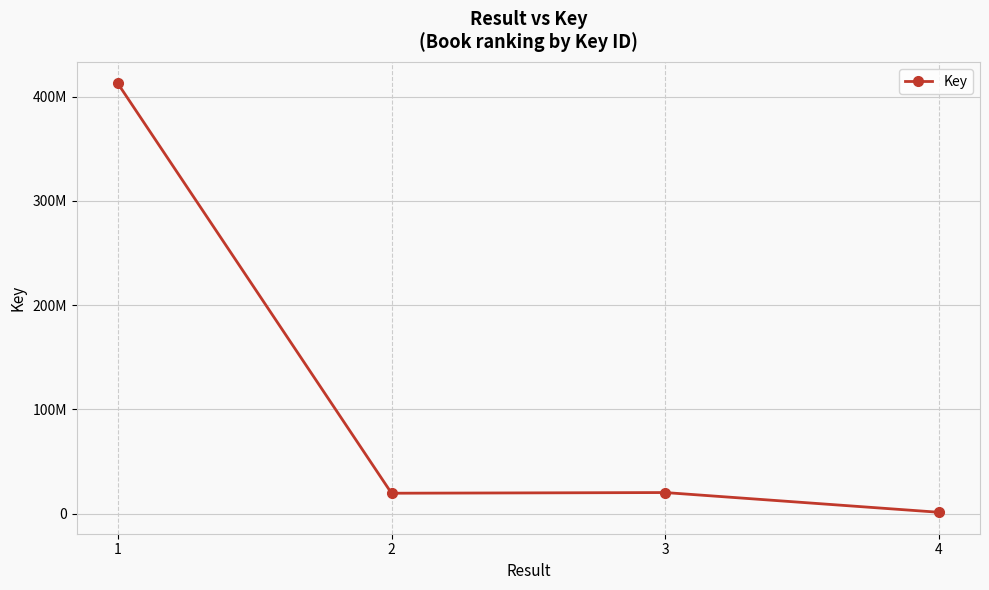

Is this an area chart (filled region under the line)?

No